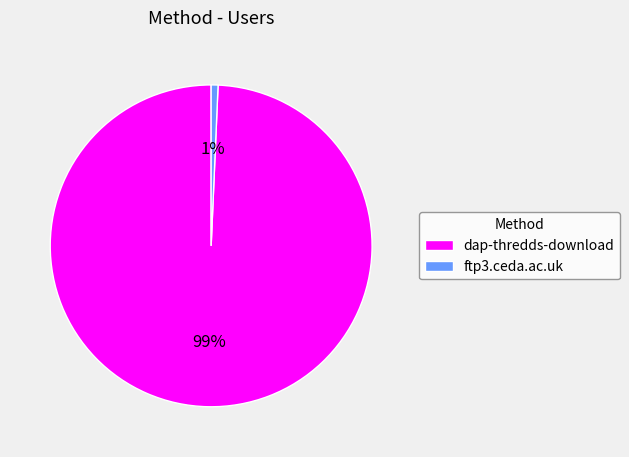

Combined, do dap-thredds-download and ftp3.ceda.ac.uk account for over 50%?

Yes